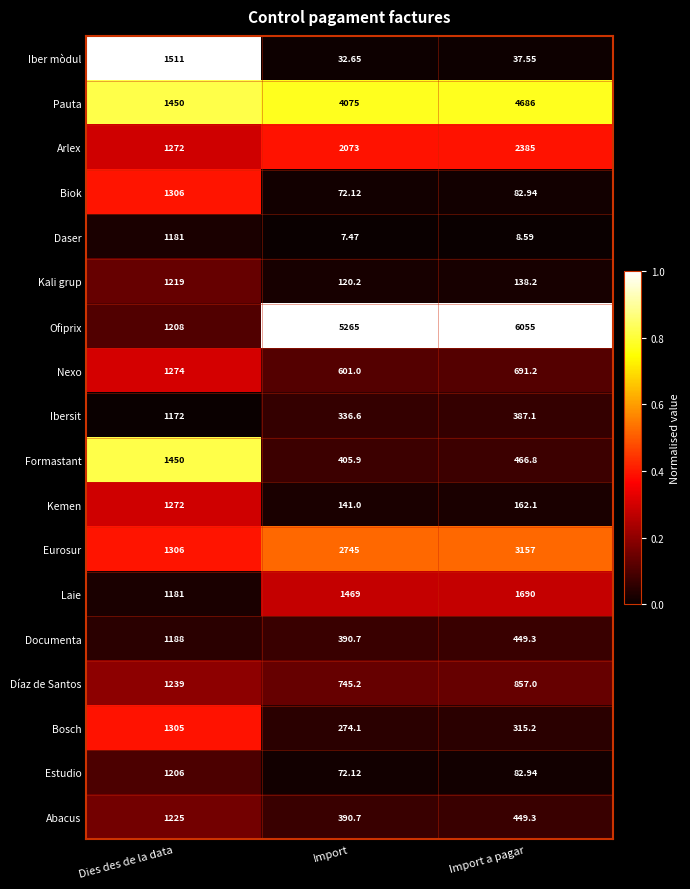

Is the value of Nexo at Dies des de la data greater than the value of Díaz de Santos at Import?

Yes